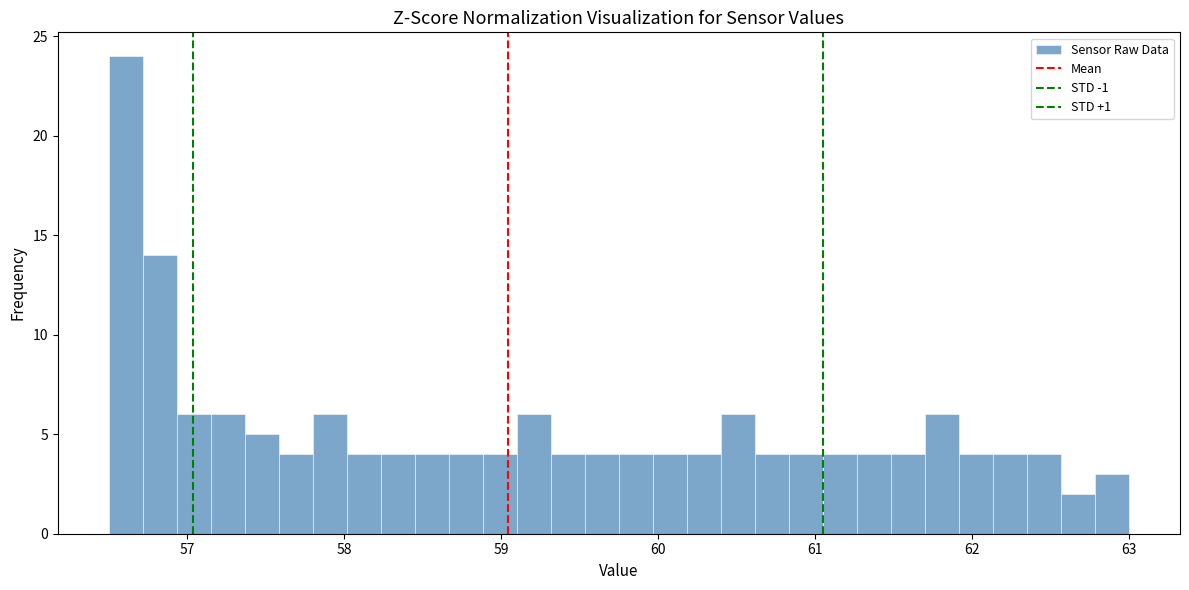

Read against the x-axis, roughly where is the centre of the tallest bar?

56.6